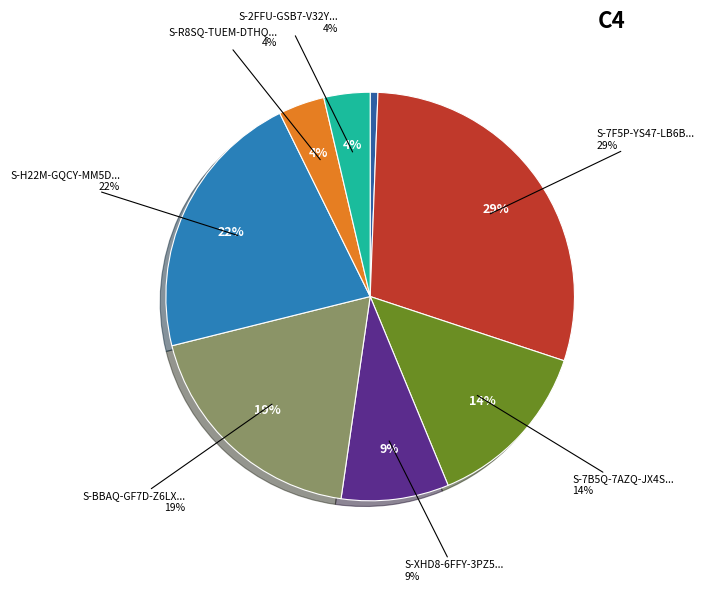

Does any single category account for the majority?

No